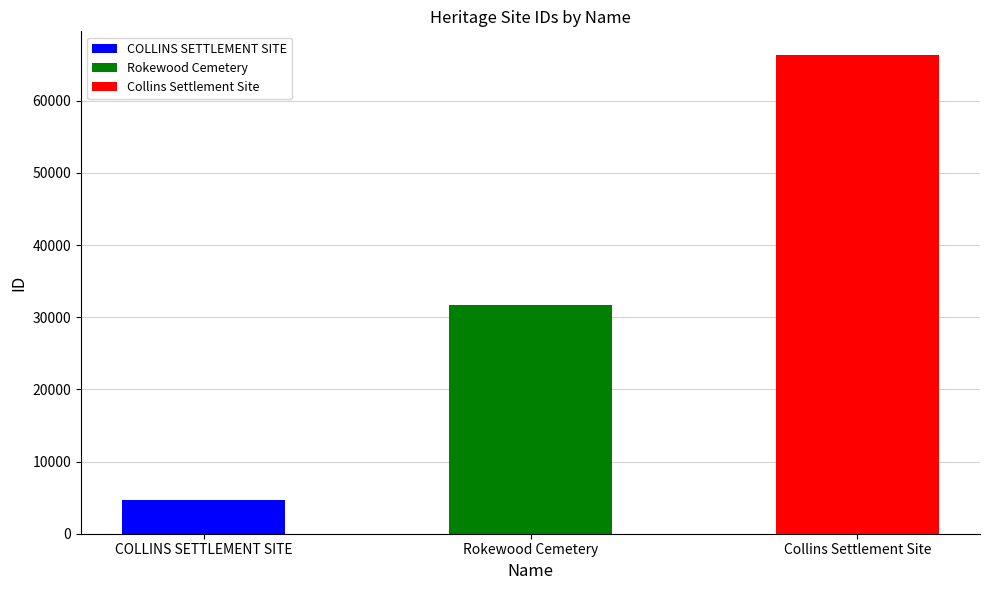

Rank the categories by value from highest to lowest.

Collins Settlement Site, Rokewood Cemetery, COLLINS SETTLEMENT SITE